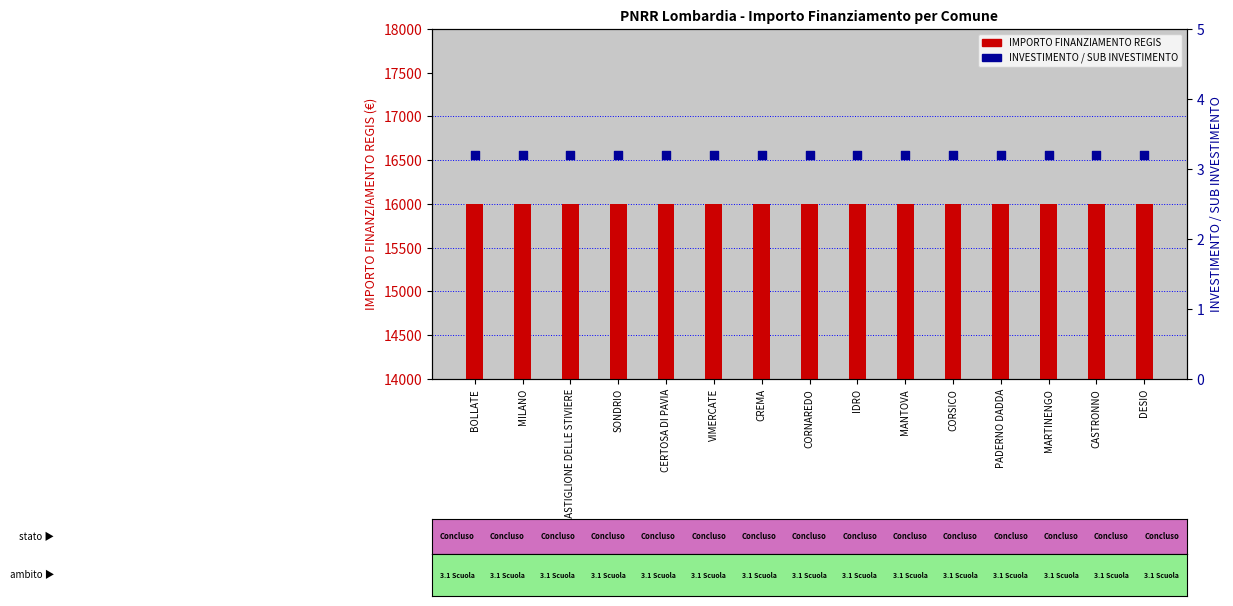

Which series contains the highest Y value?

IMPORTO FINANZIAMENTO REGIS